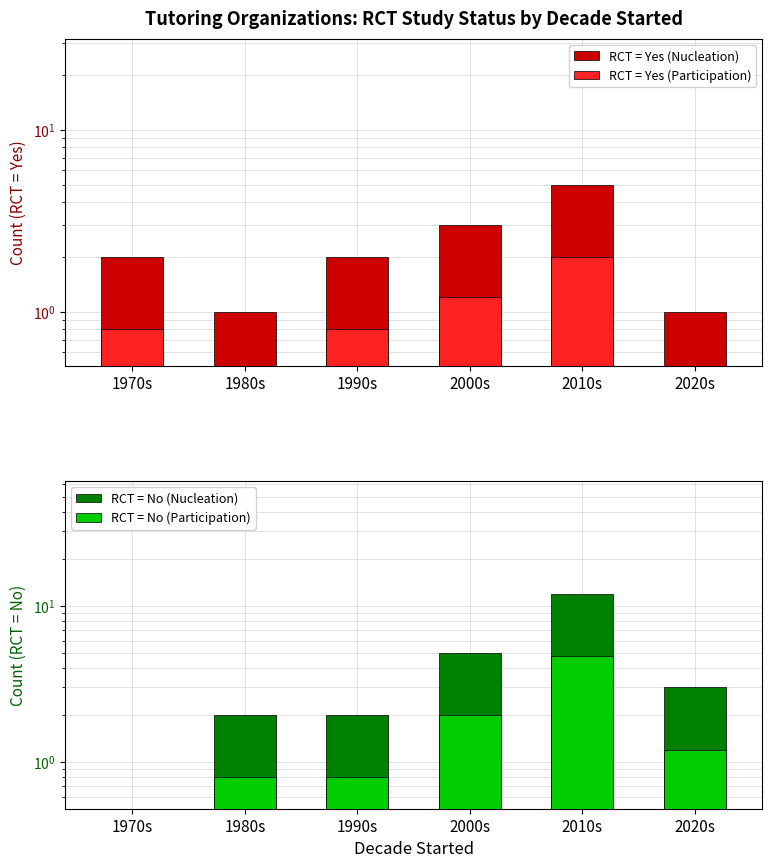

How many values in the RCT = No (Participation) series are below 1?

3